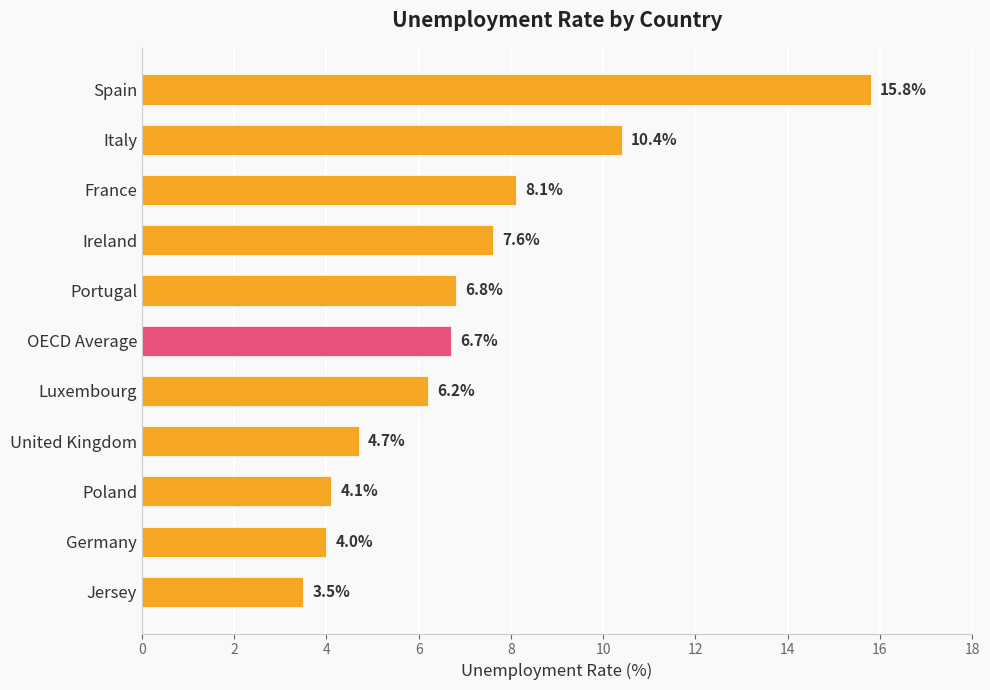

What is the label of the 6th bar from the bottom?

OECD Average